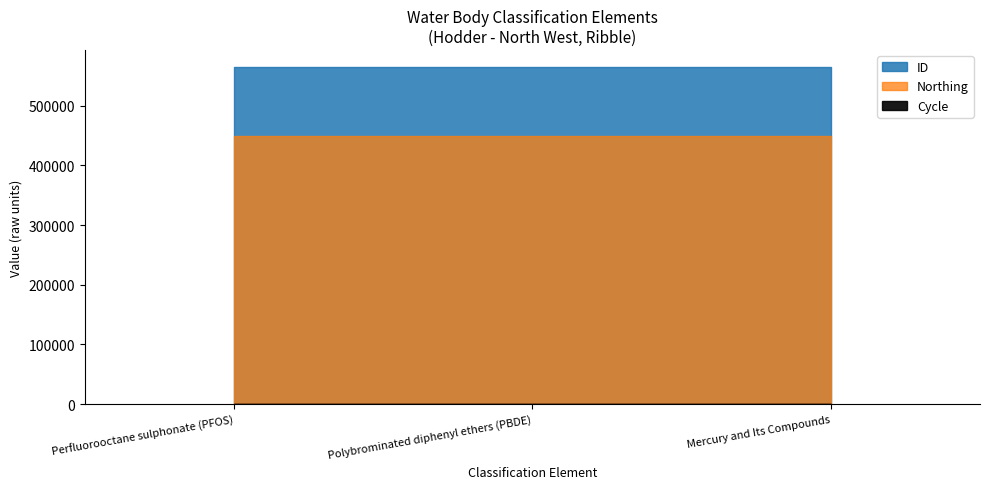

List the labels in order of Northing value, largest first.

Perfluorooctane sulphonate (PFOS), Polybrominated diphenyl ethers (PBDE), Mercury and Its Compounds